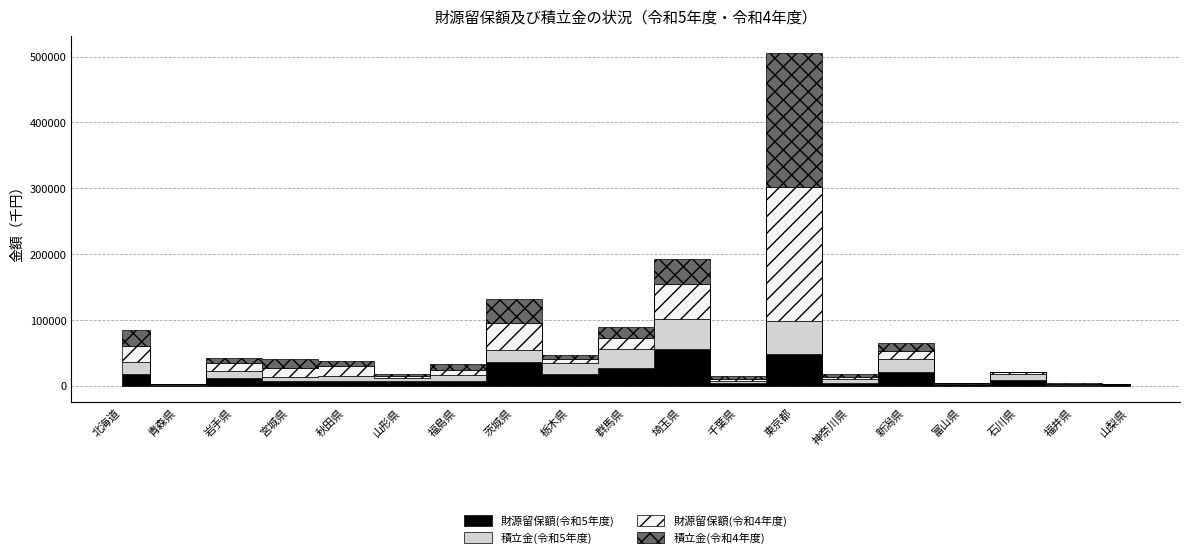

What position from the left is 青森県?

2